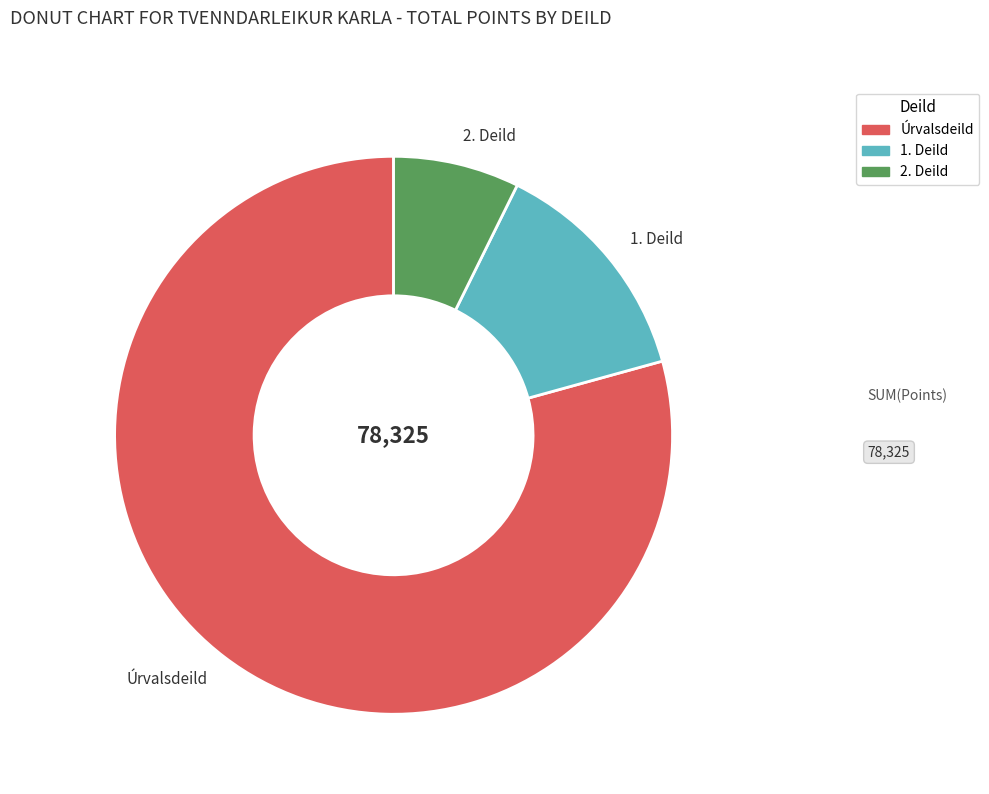

Combined, do Úrvalsdeild and 1. Deild account for over 50%?

Yes